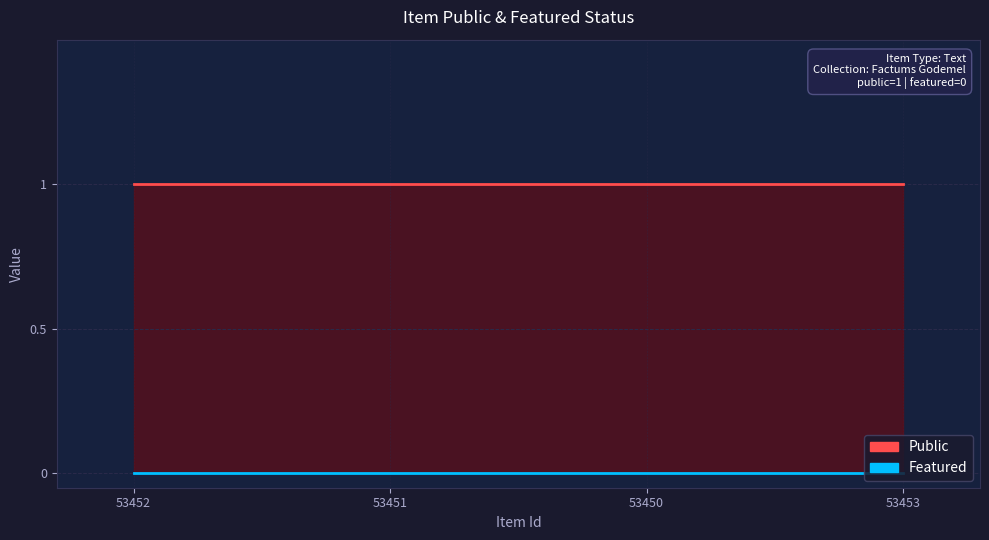

Which label corresponds to the smallest value in the chart?

53452